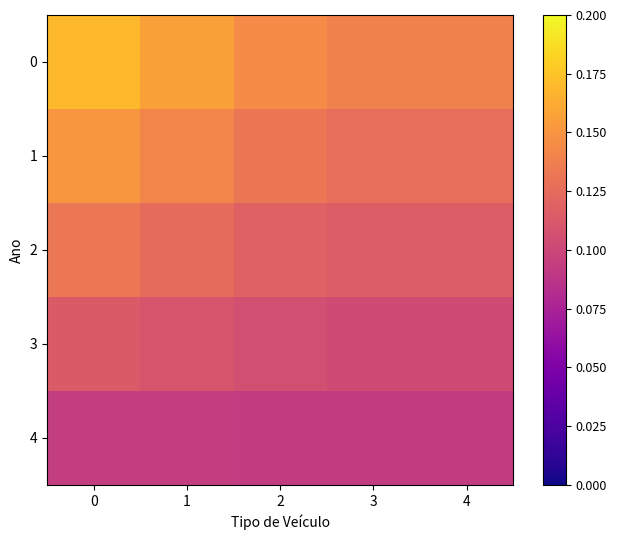

At 4, list the series in order from largest to smallest.

0, 1, 2, 3, 4